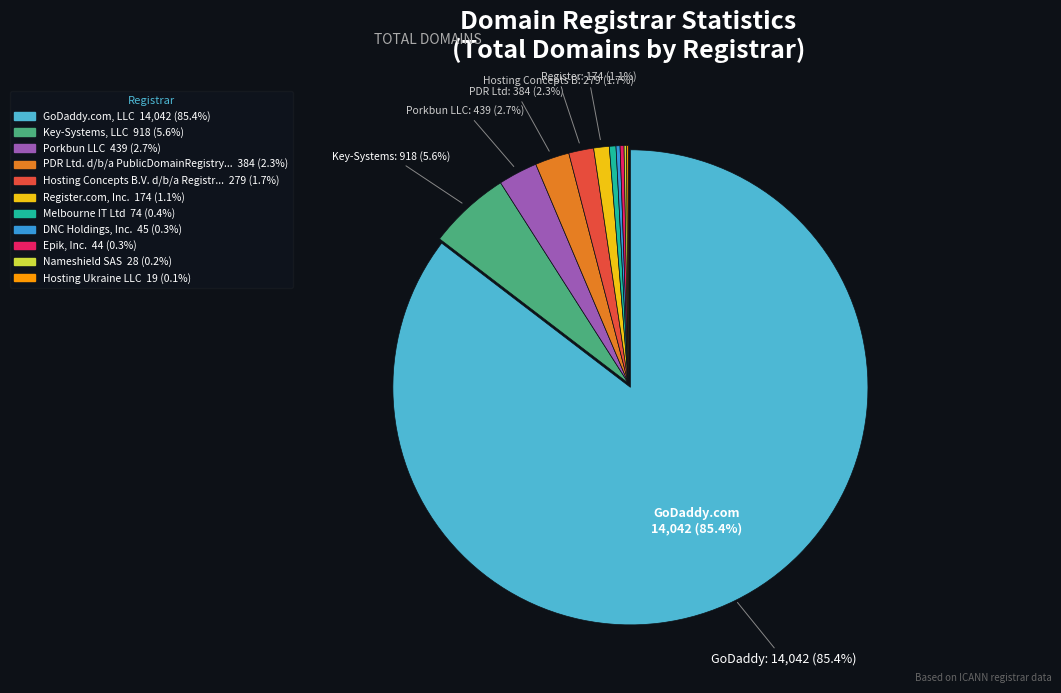

Is there a majority slice in this chart?

Yes